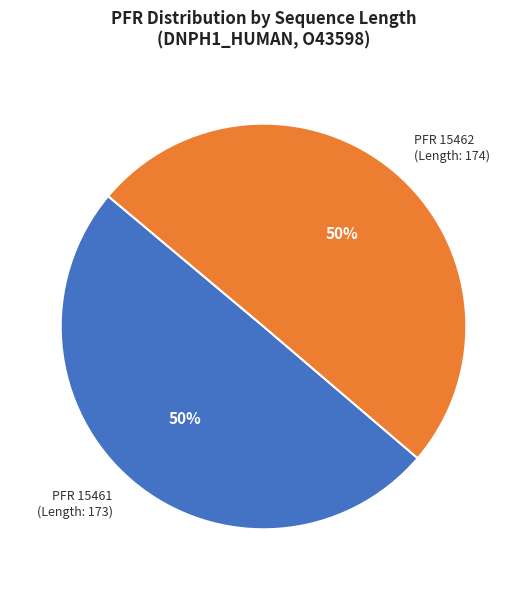

How many segments does this pie chart have?

2